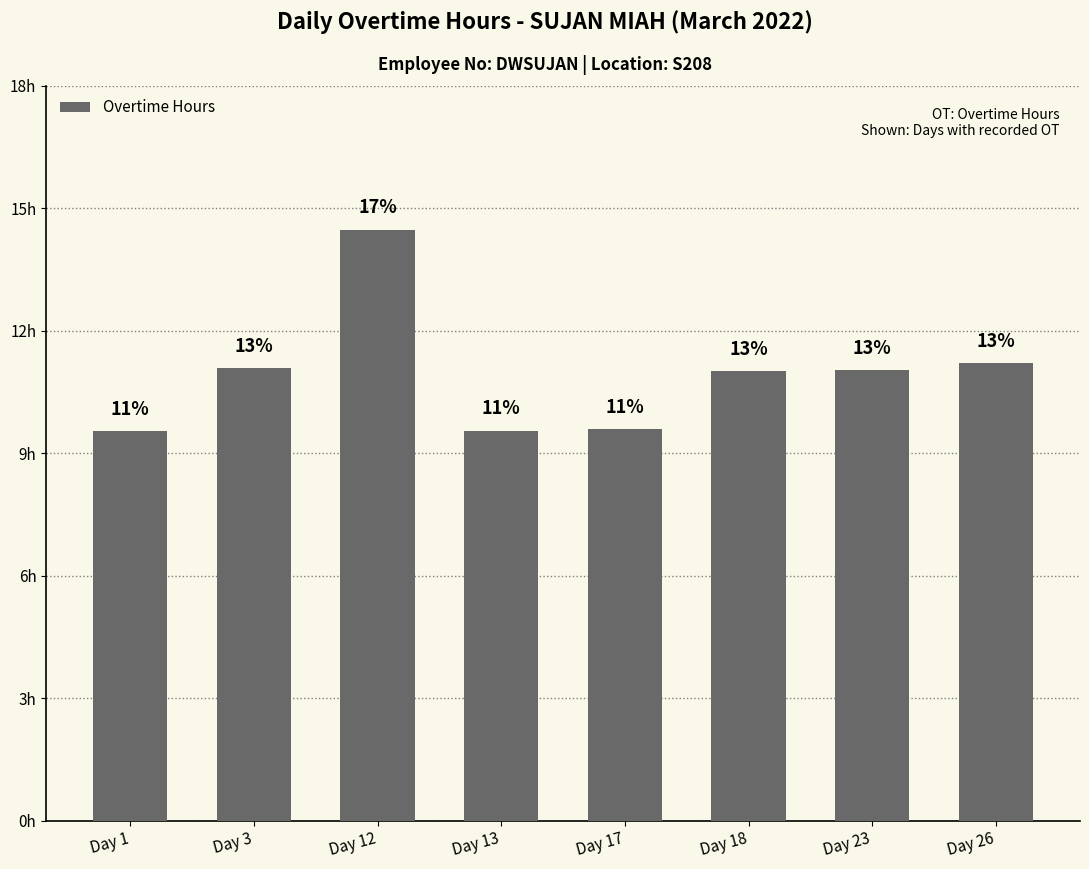

True or false: the data shows 7.6 at Day 18.

False